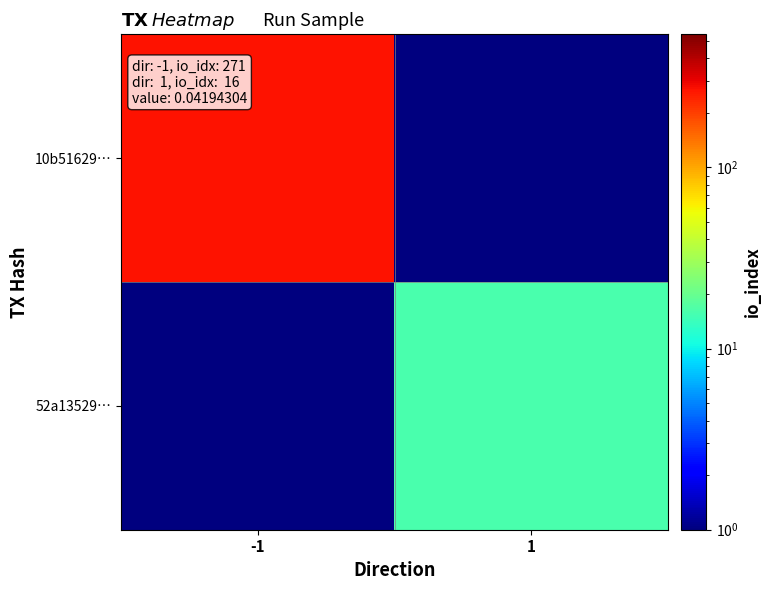

Which series changed the most between -1 and 1?

10b51629…